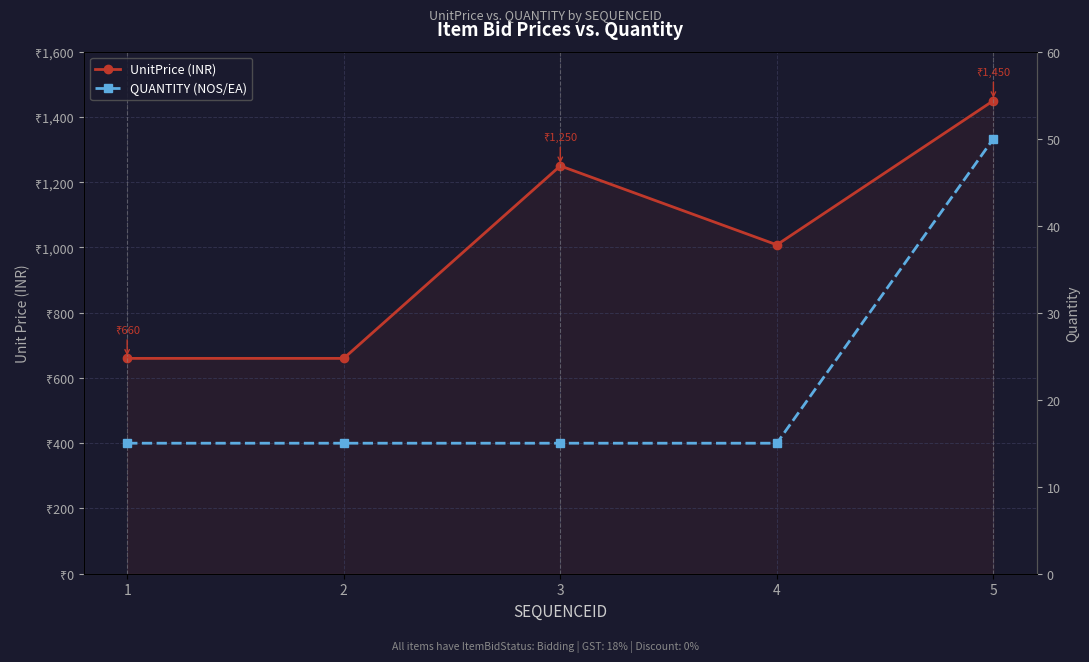

At how many categories does at least one series exceed 351?

5